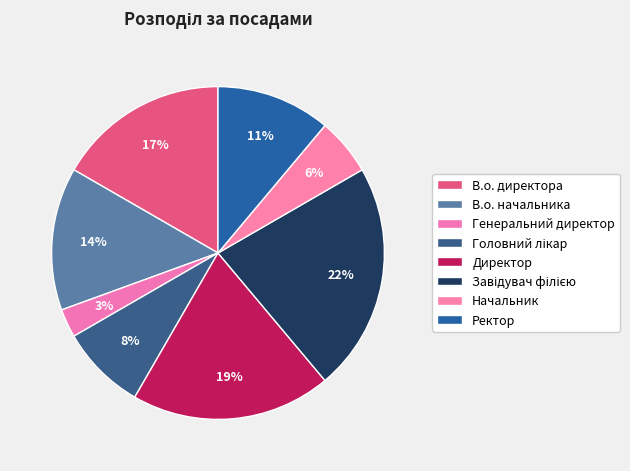

What is the largest slice in the pie chart?

Завідувач філією